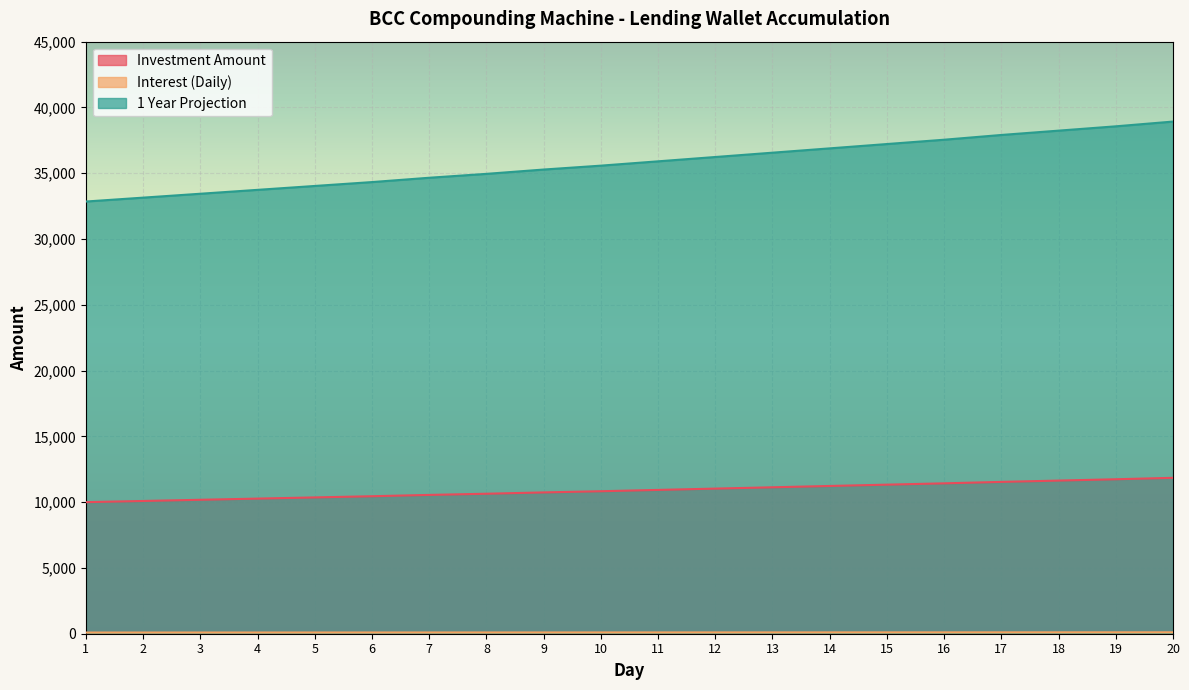

Is it true that 1 Year Projection equals 35280.9 at 9?

True